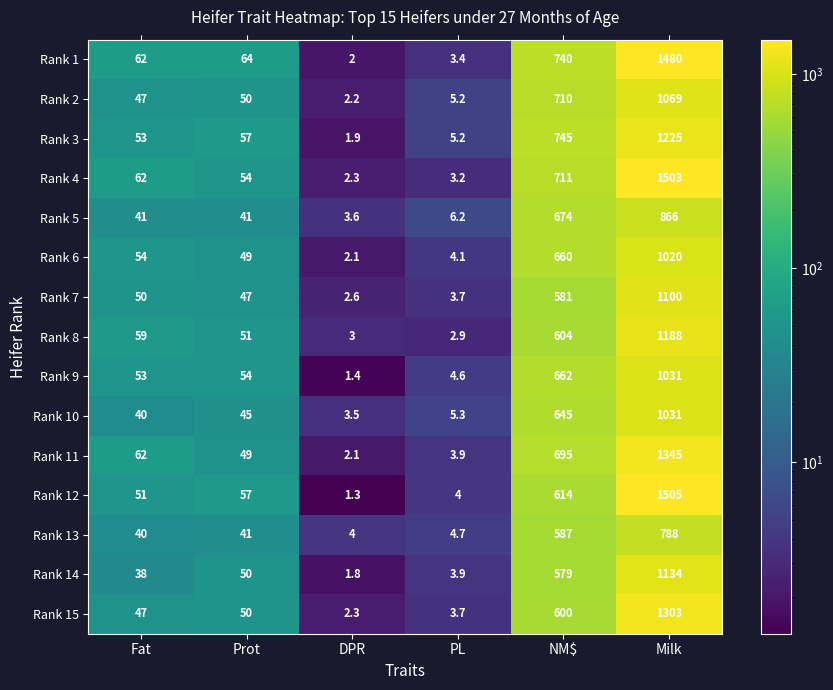

At which category is the sum across all series the highest?

Milk